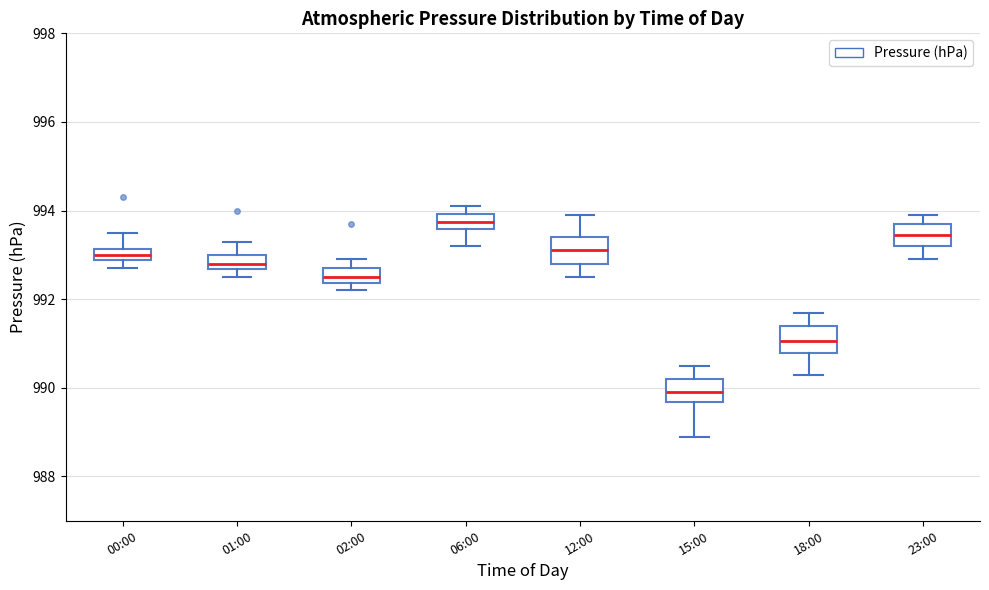

Where does the upper whisker of the box for 01:00 end on the y-axis? The values are not printed on the chart, so give them approximately, as read against the axis.

993.4